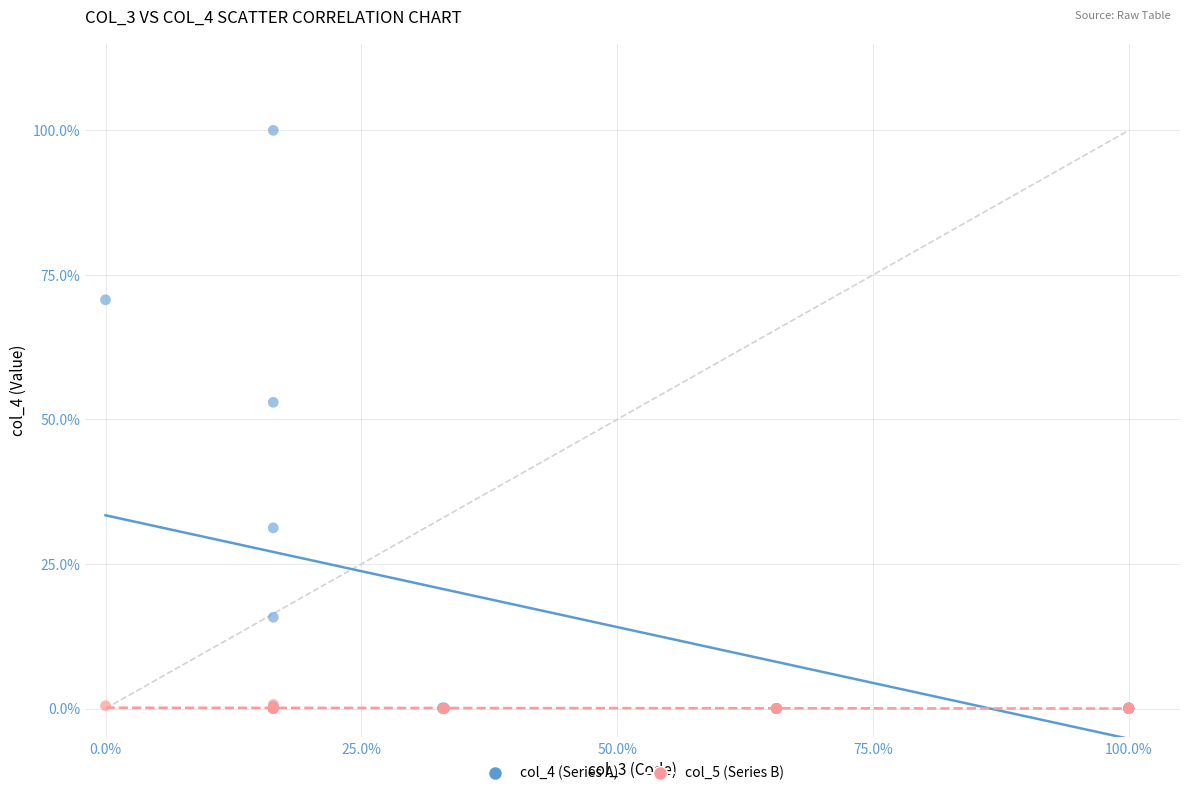

What are all the series names shown in the legend?

col_4 (Series A), col_5 (Series B)